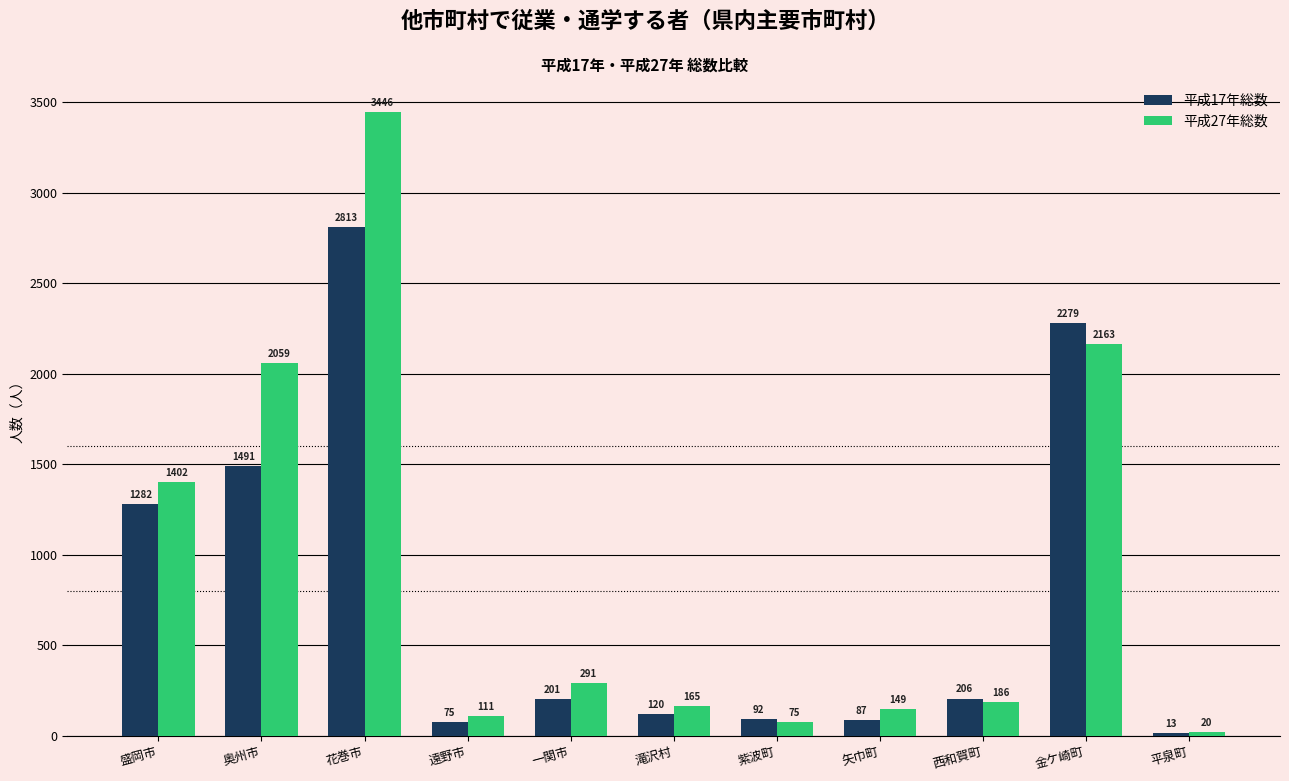

True or false: 平成17年総数 has a value of 13 at 平泉町.

True